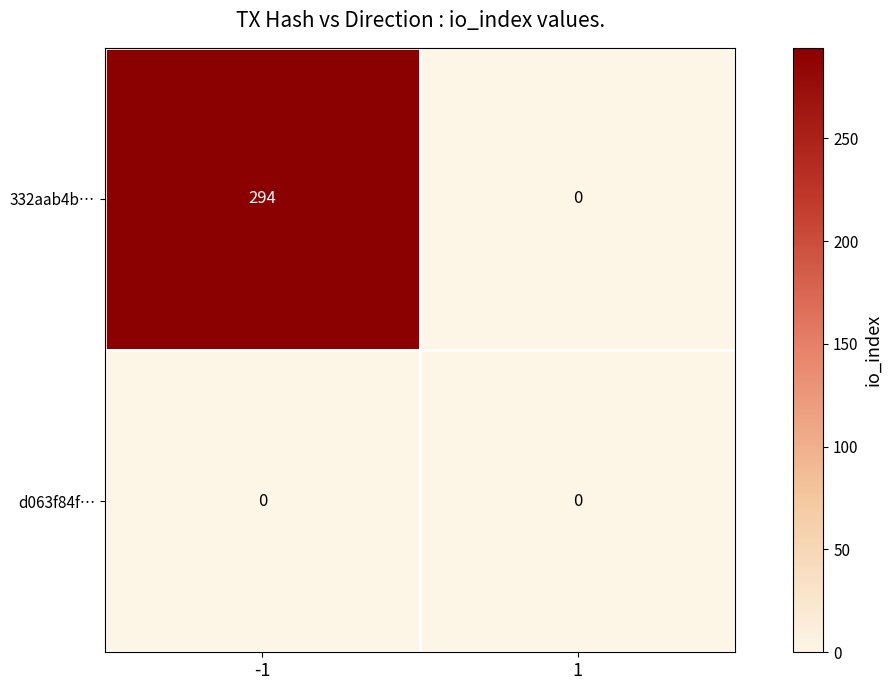

What is the maximum value shown in the chart?

294